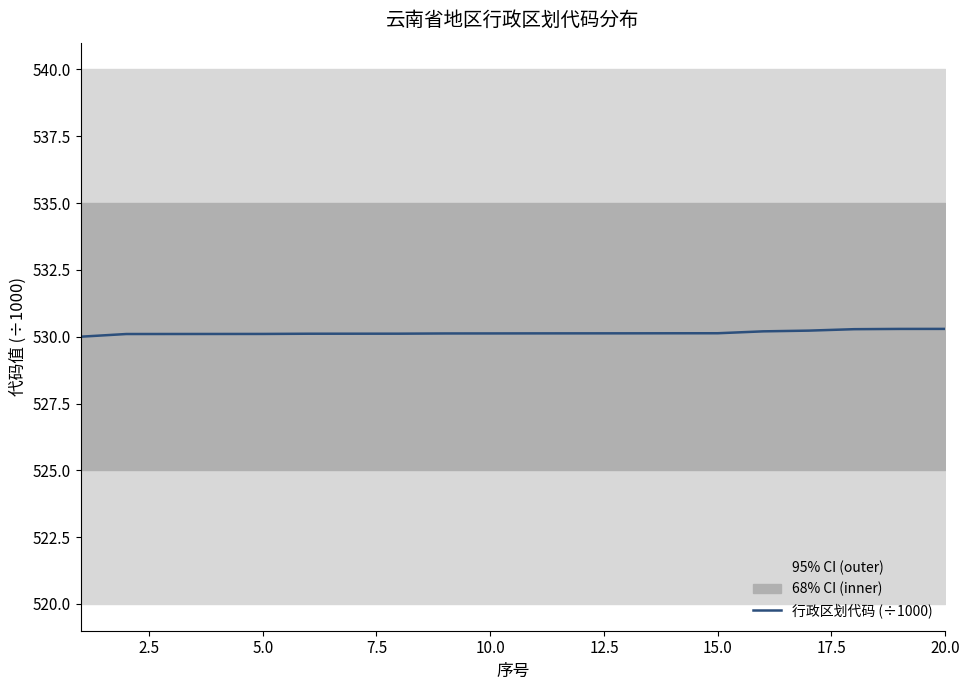

True or false: 行政区划代码 (÷1000) has a value of 788.0 at 15.0.

False